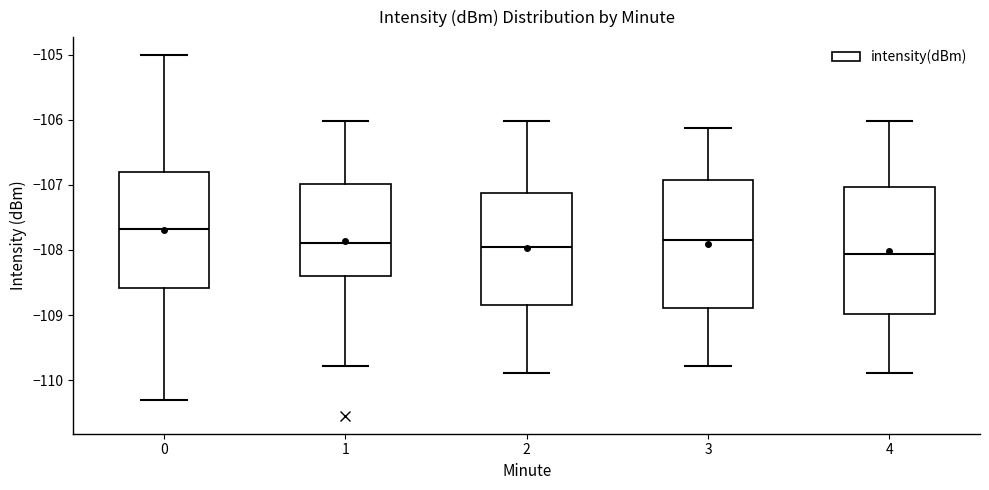

Reading left to right, read every box against the y-axis: the position of its median line, the range the box covers, and the ends of its whiskers. The values are not printed on the chart, so give them approximately, as read against the axis.

0: median -107.7, box -108.6 to -106.8, whiskers -110.3 to -105.0
1: median -107.9, box -108.4 to -107.0, whiskers -109.8 to -106.0
2: median -108.0, box -108.8 to -107.1, whiskers -109.9 to -106.0
3: median -107.8, box -108.9 to -106.9, whiskers -109.8 to -106.1
4: median -108.1, box -109.0 to -107.0, whiskers -109.9 to -106.0